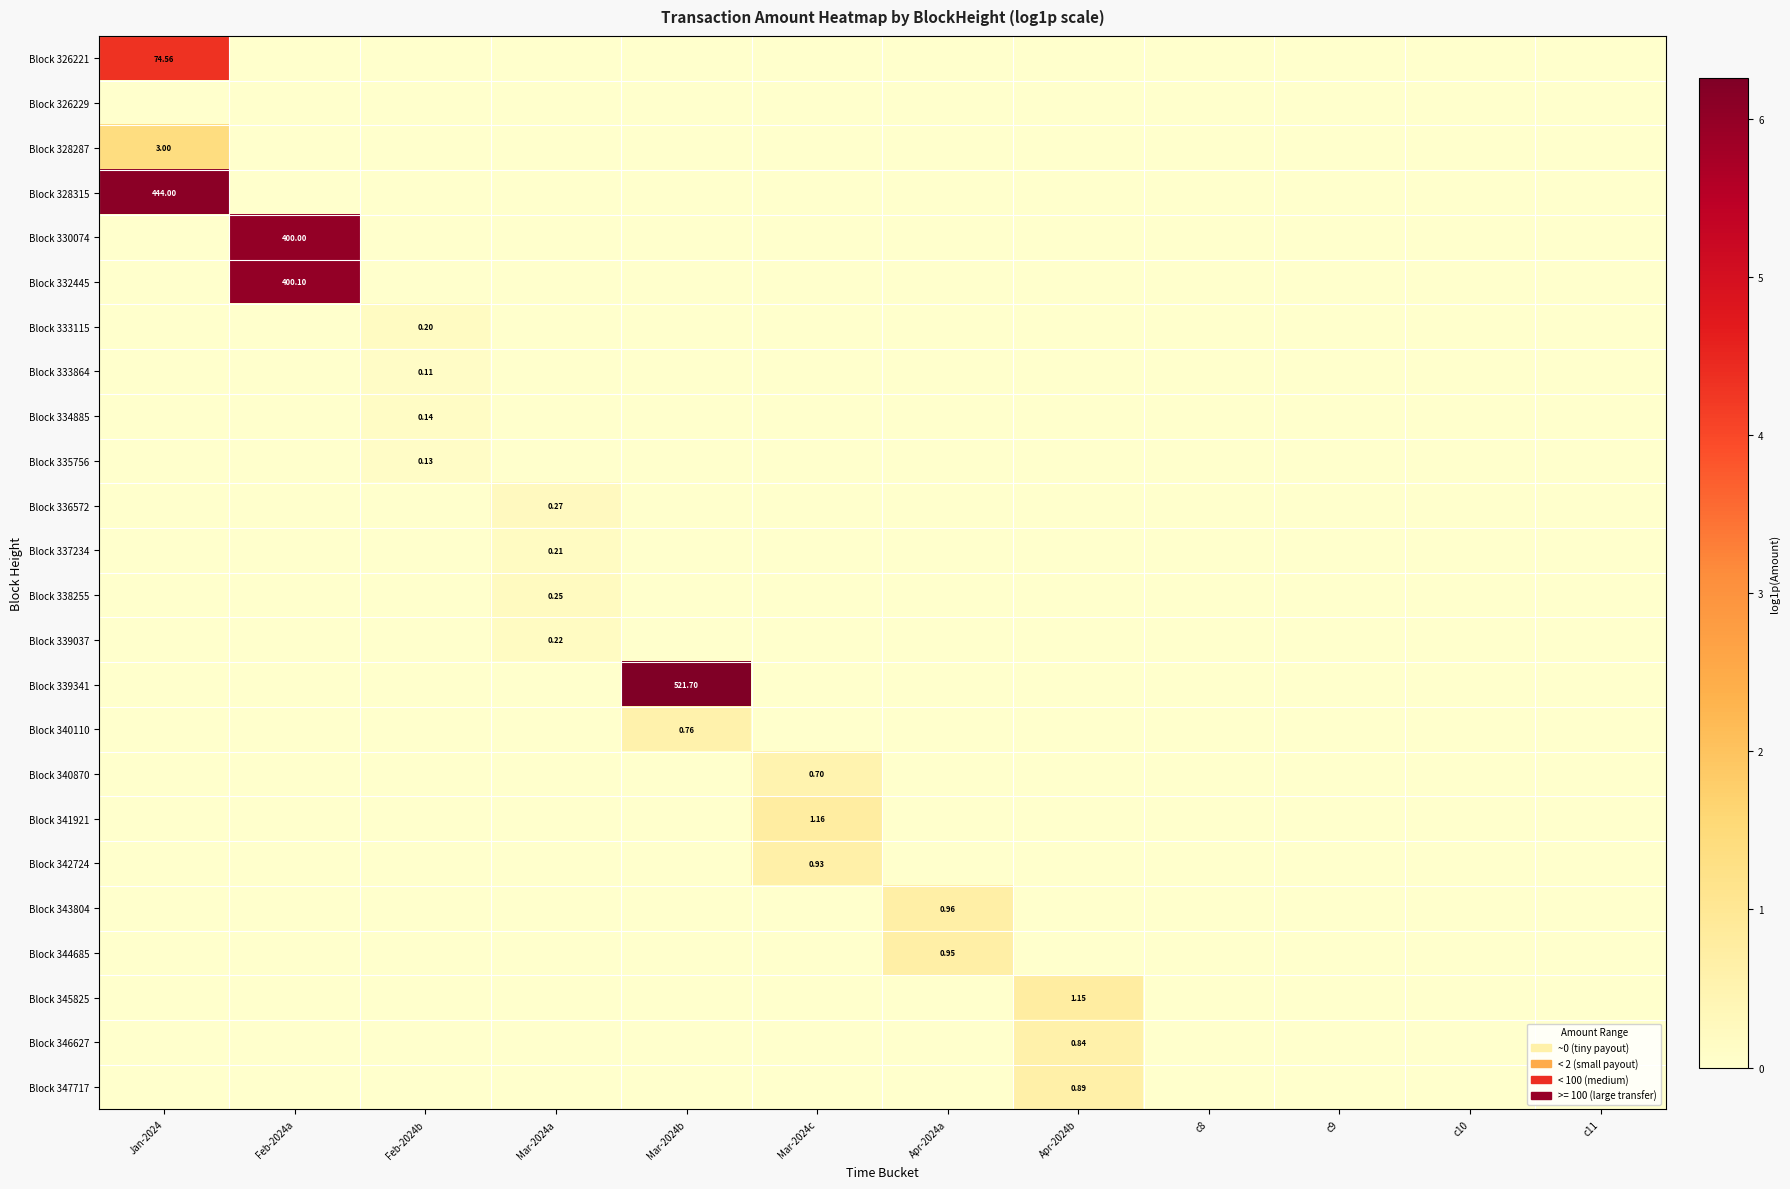

Which series has the largest total across all categories?

Block 339341